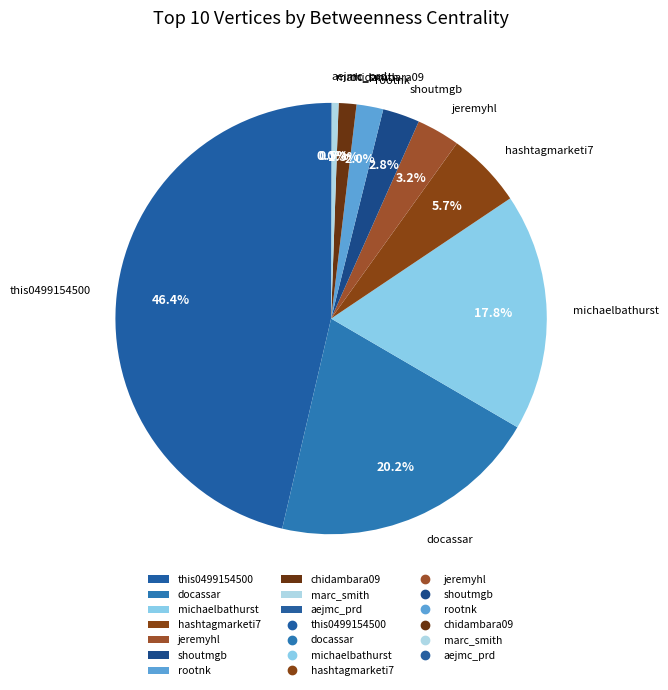

Which has a higher value, michaelbathurst or rootnk?

michaelbathurst